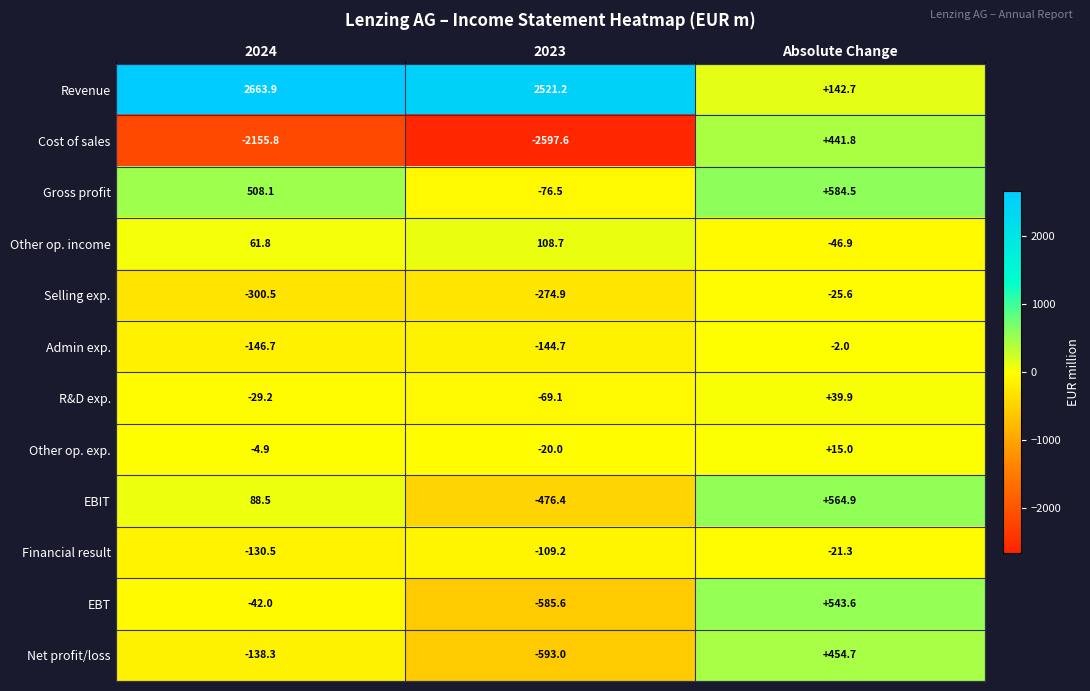

What is the total value across all series at 2023?

-2317.1